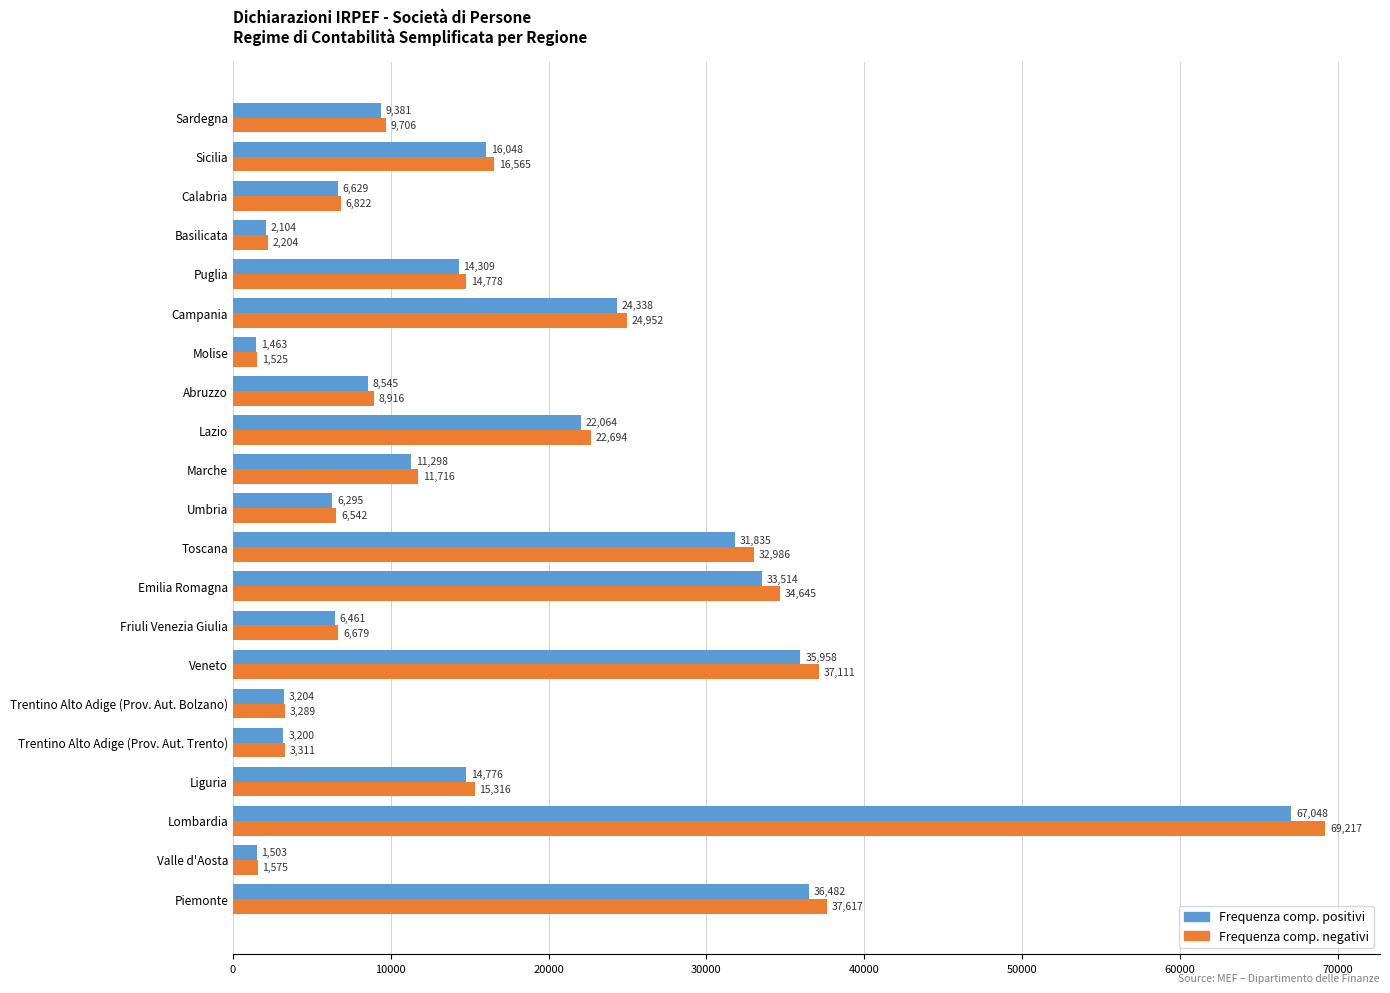

What is the difference between the maximum and minimum values in the Frequenza comp. positivi series?

65585